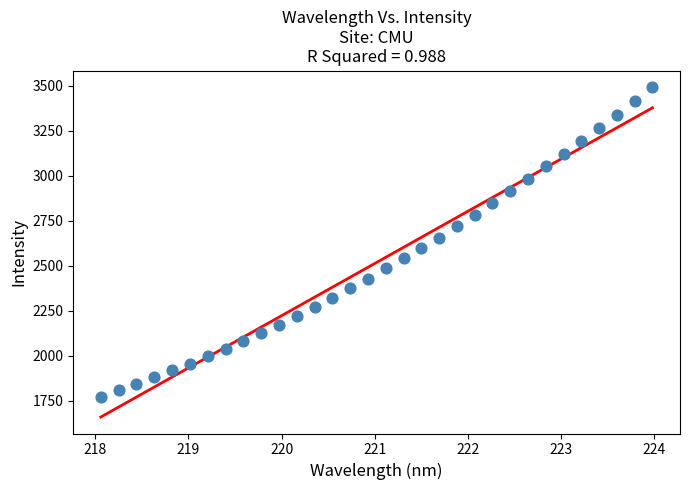

What is the range of X values (max minus min)?

5.9